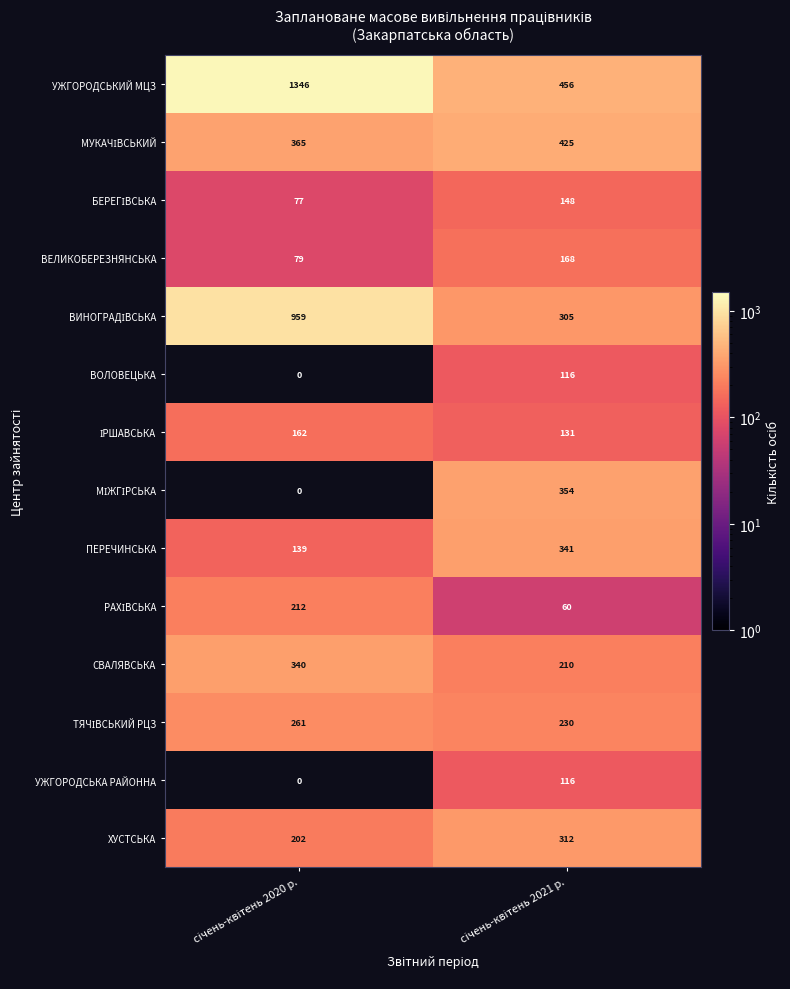

What is the sum of all УЖГОРОДСЬКИЙ МЦЗ values?

1802